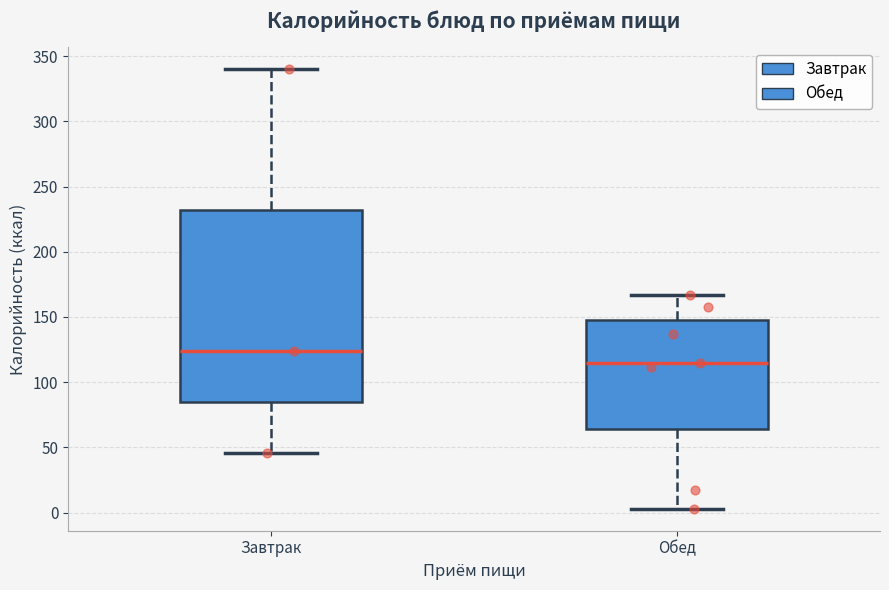

Which box is the tallest, from its lower edge to its upper edge?

Завтрак